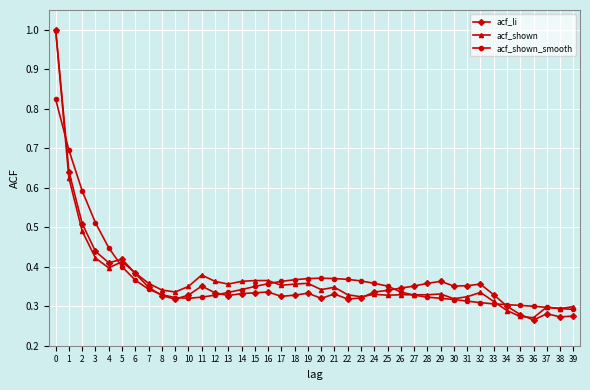

What is the maximum value shown in the chart?

1.0